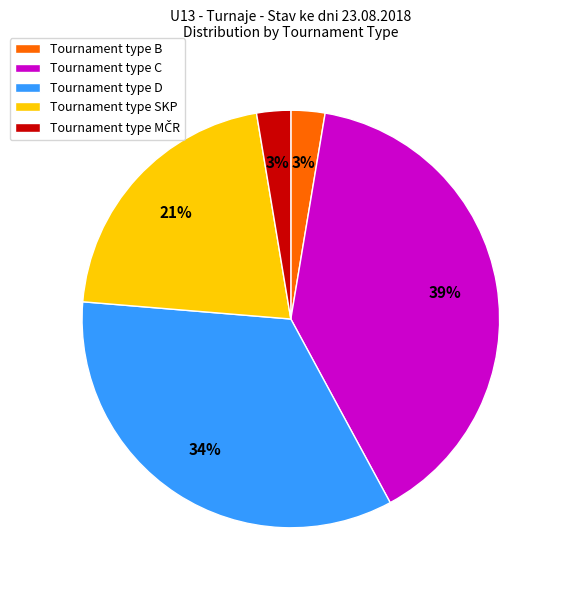

Do Tournament type D and Tournament type C together represent more than half of the pie?

Yes